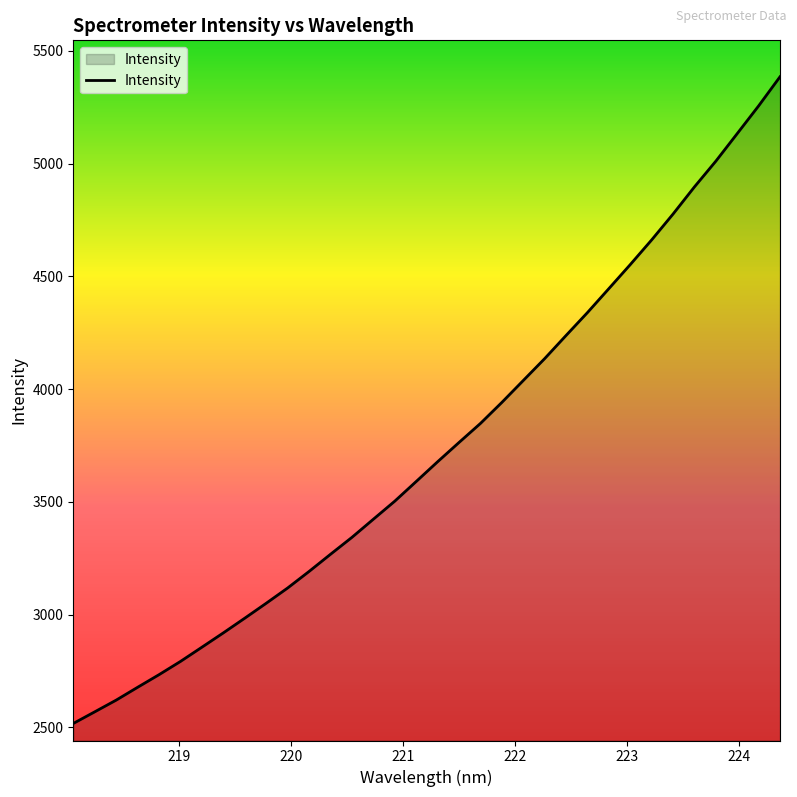

How many series are shown in this chart?

1